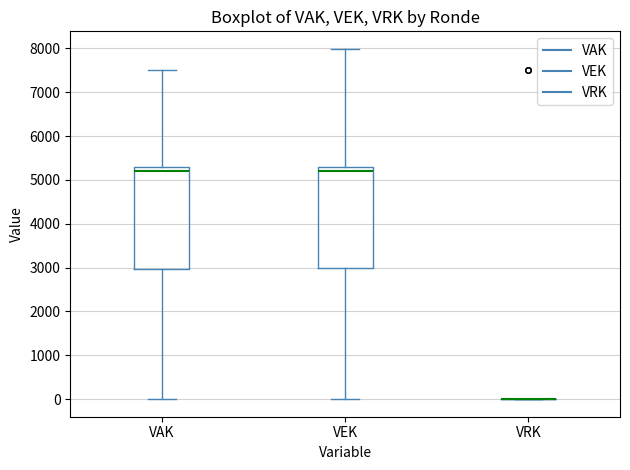

Reading left to right, transcribe this box plot: for each box, give where its median line is, the range the box spans, and where its two whiskers end, as read against the y-axis. The values are not printed on the chart, so give them approximately, as read against the axis.

VAK: median 5200, box 3000 to 5300, whiskers 0 to 7500
VEK: median 5200, box 3000 to 5300, whiskers 0 to 8000
VRK: box collapsed to a line at 0, whiskers 0 to 0